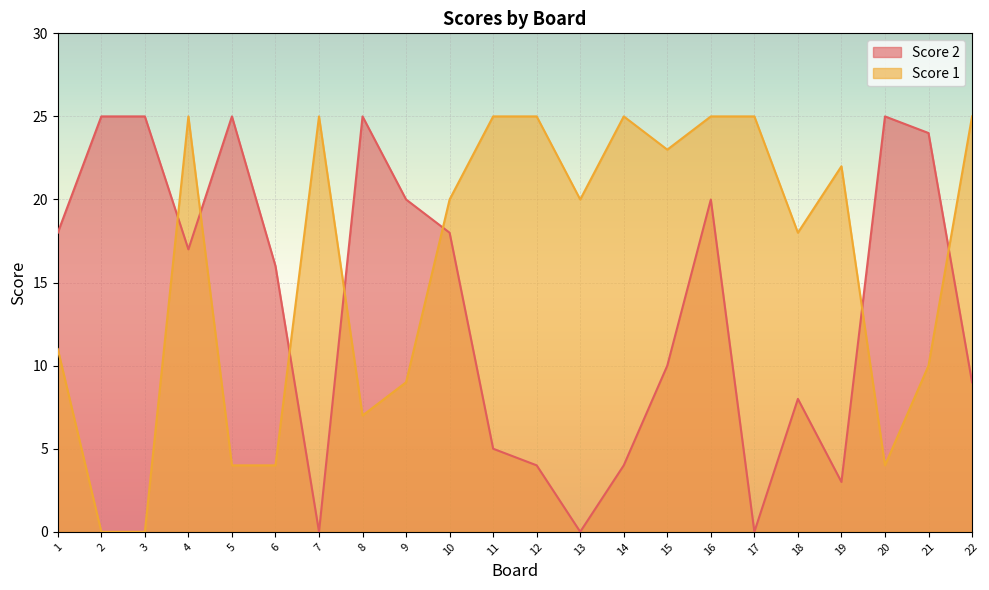

List the labels in order of Score 1 value, largest first.

4, 7, 11, 12, 14, 16, 17, 22, 15, 19, 10, 13, 18, 1, 21, 9, 8, 5, 6, 20, 2, 3